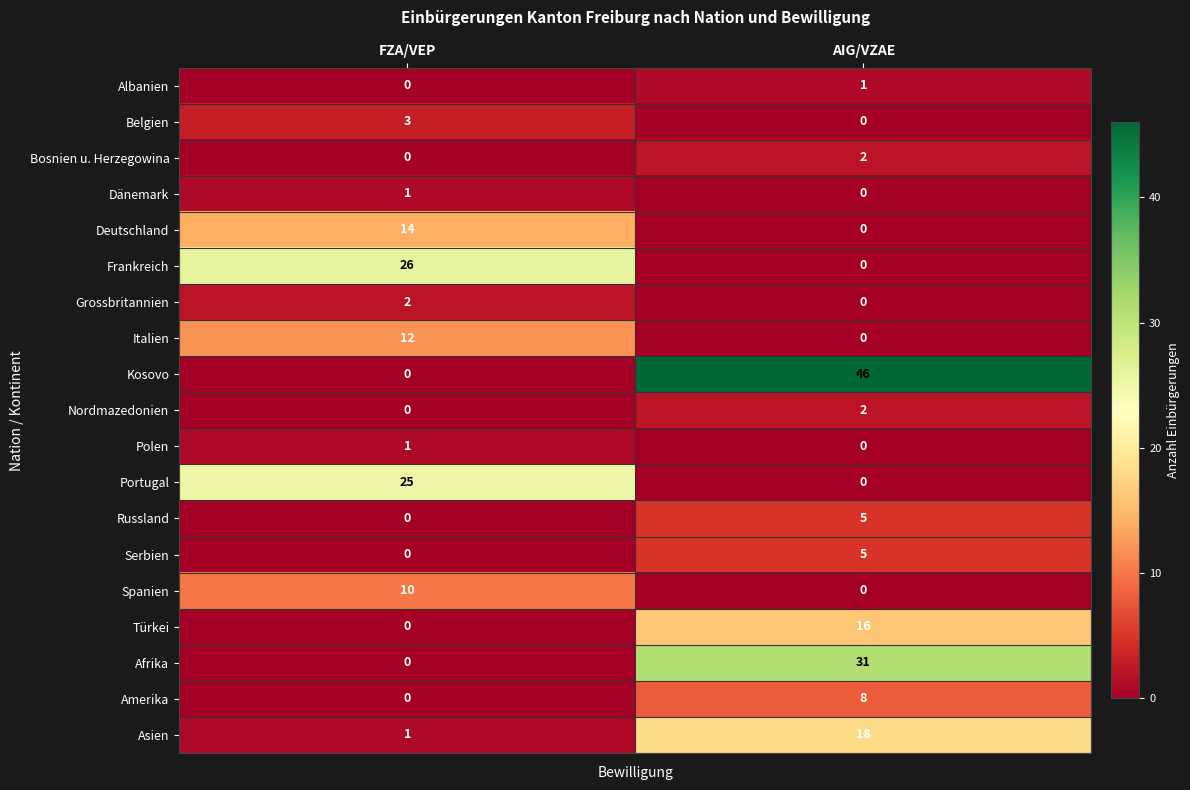

Between FZA/VEP and AIG/VZAE, which series saw the biggest shift?

Kosovo